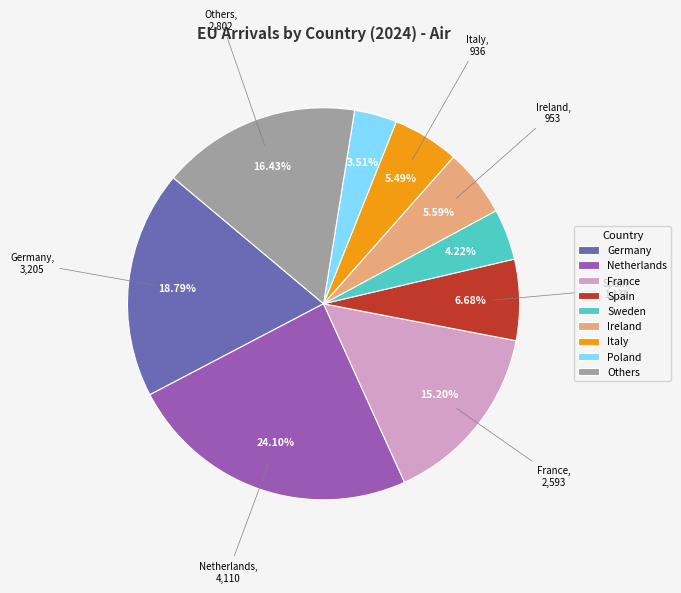

Do Germany and Poland together represent more than half of the pie?

No